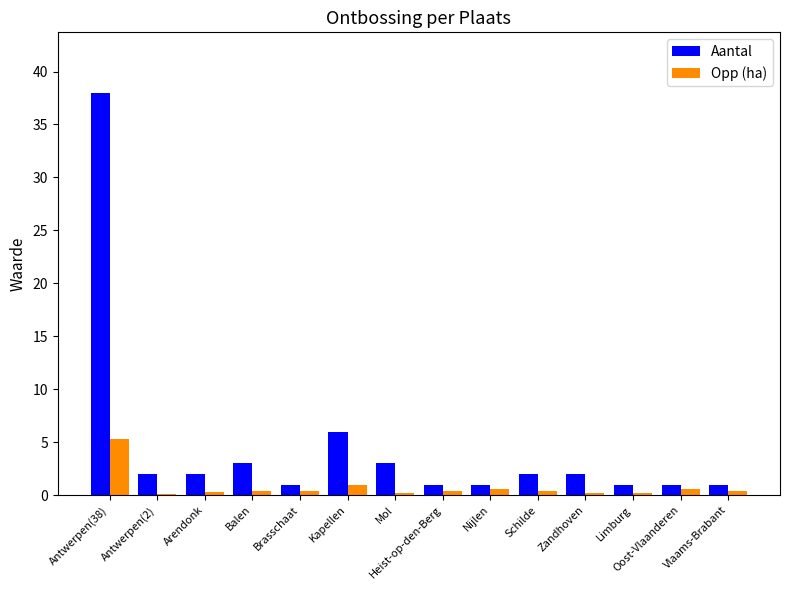

Is the value of Opp (ha) at Arendonk greater than the value of Aantal at Antwerpen(2)?

No